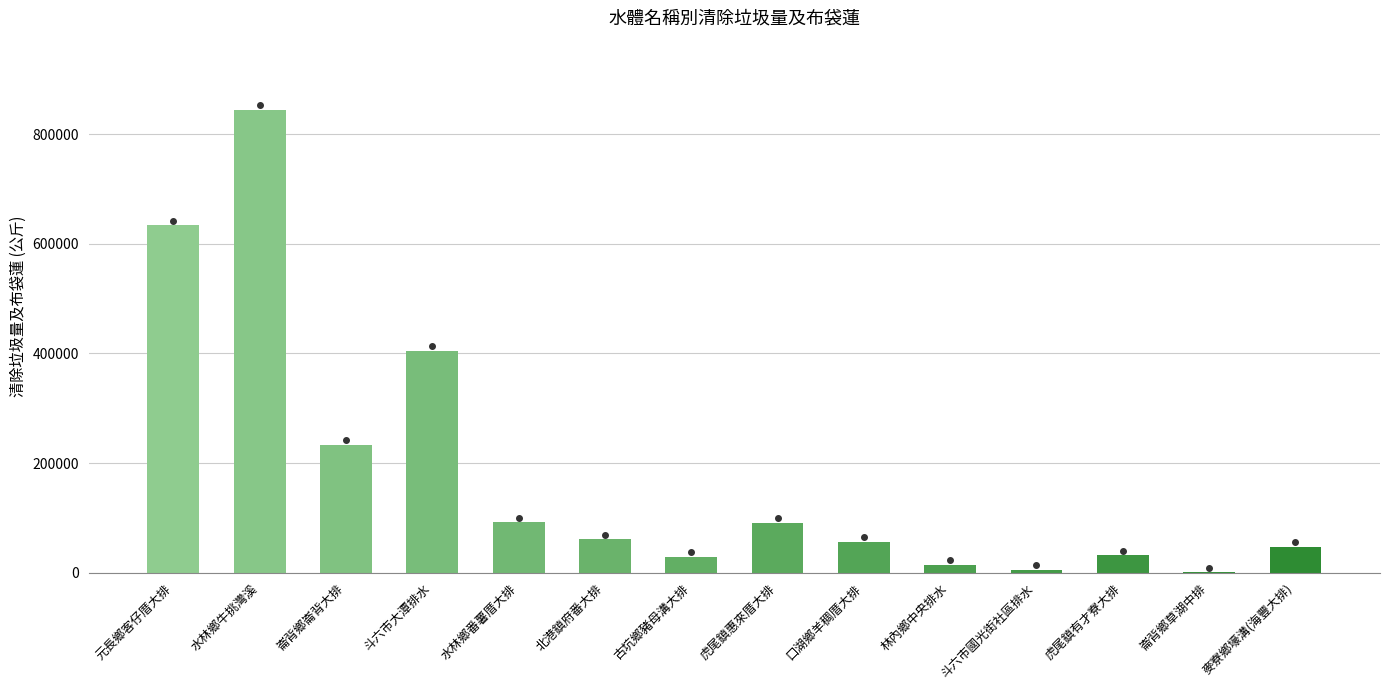

What is the sum of the values at 崙背鄉崙背大排 and 麥寮鄉壕溝(海豐大排)?

280000